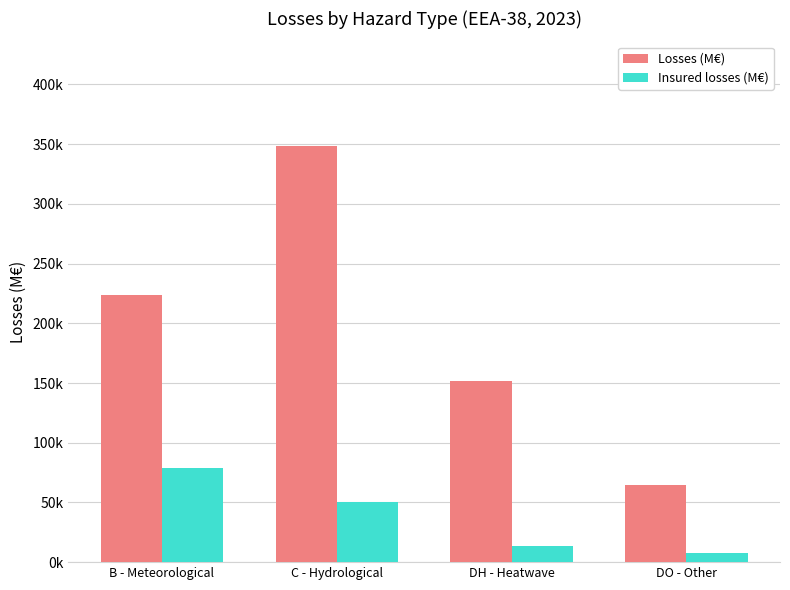

List the series in order of their overall mean, highest first.

Losses (M€), Insured losses (M€)